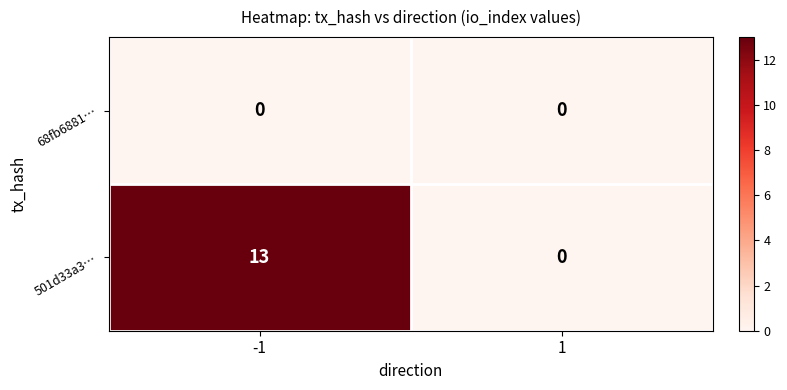

What is the greatest value displayed?

13